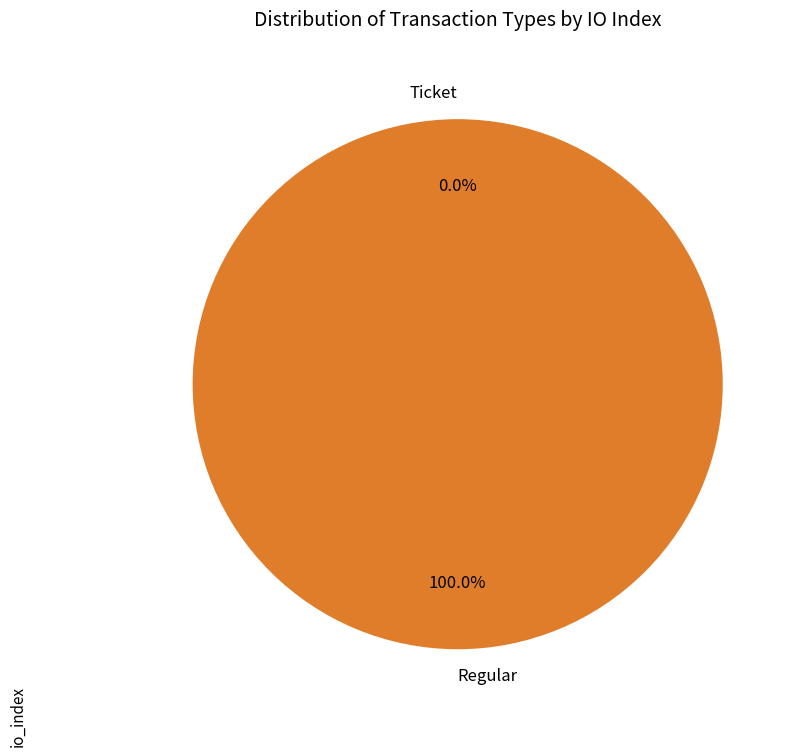

Rank the categories by value from highest to lowest.

Regular, Ticket